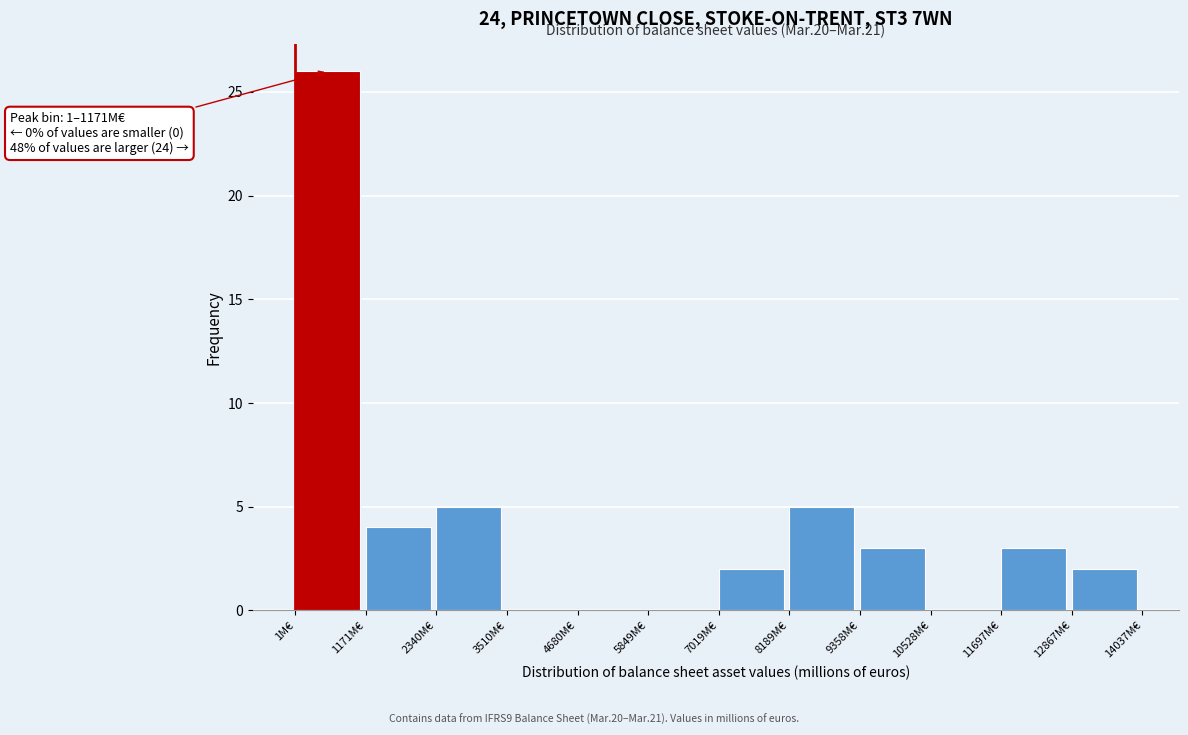

Which range on the x-axis has the tallest bar?

0 to 1200